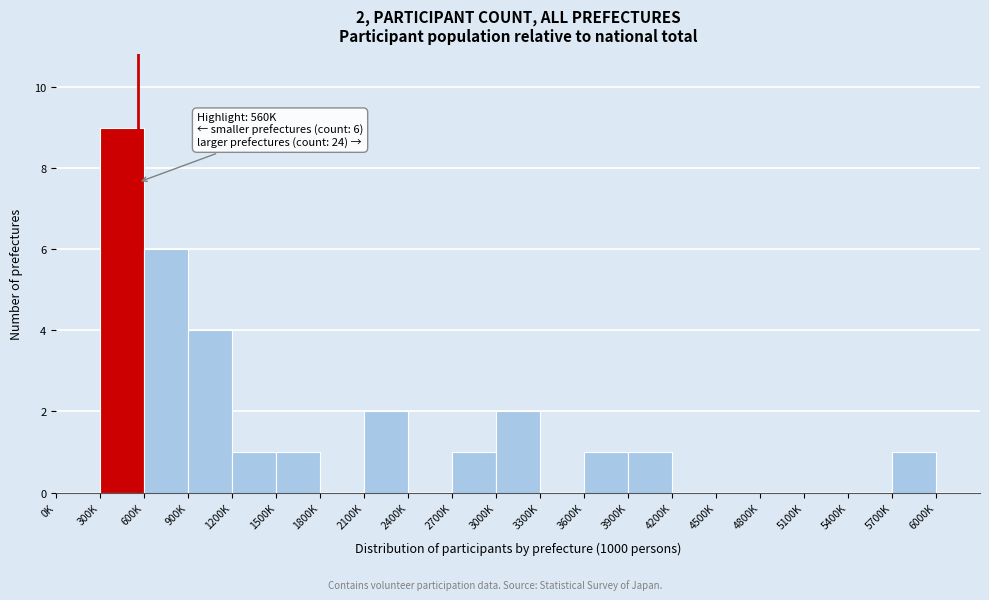

Reading left to right, transcribe all the data shown in this chart.

0K=0	300K=9	600K=6	900K=4	1200K=1	1500K=1	1800K=0	2100K=2	2400K=0	2700K=1	3000K=2	3300K=0	3600K=1	3900K=1	4200K=0	4500K=0	4800K=0	5100K=0	5400K=0	5700K=1	6000K=0